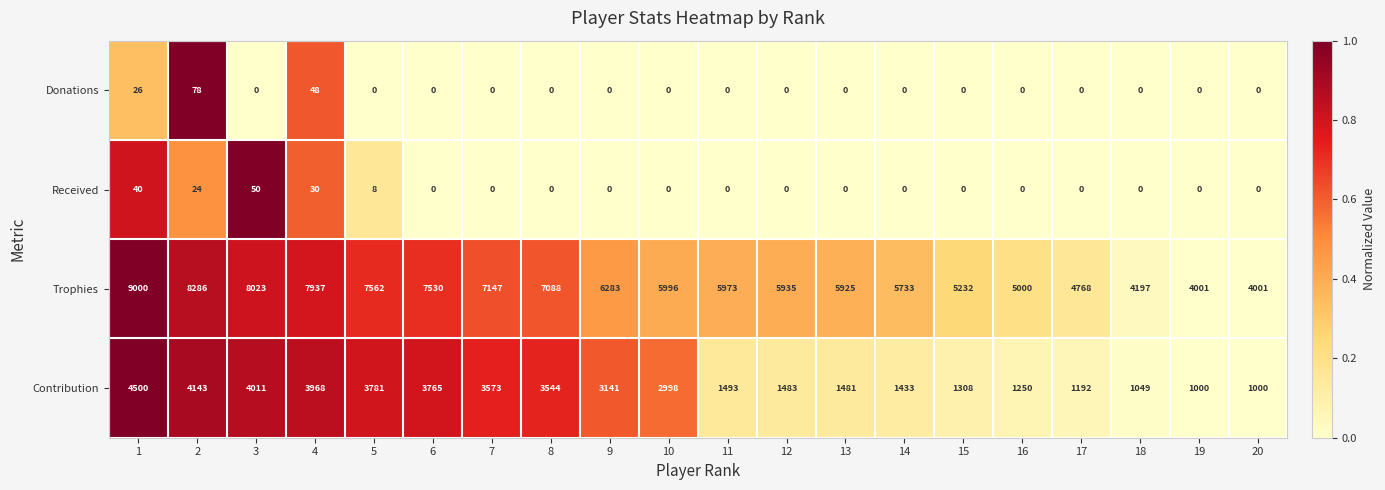

Which series has the largest range (max minus min)?

Trophies